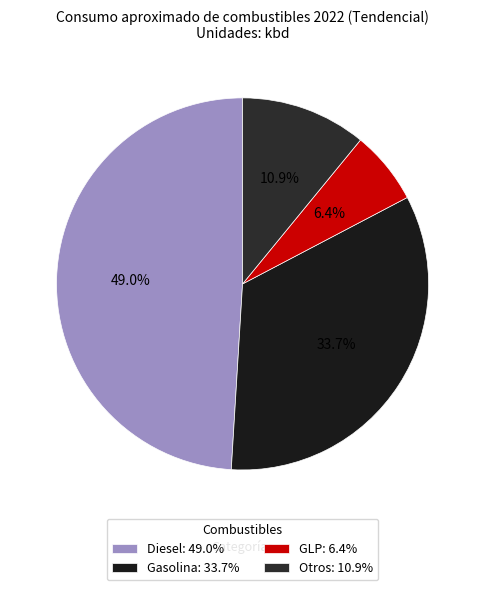

Approximately how many times larger is the value at Gasolina compared to Otros?

3.1